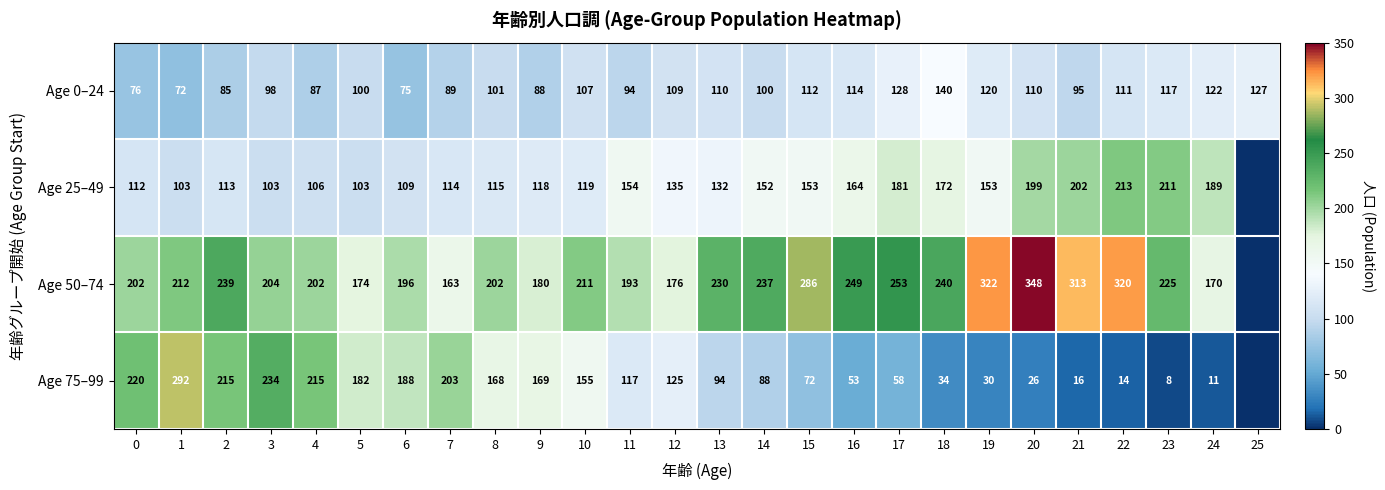

What is the difference between the highest and lowest values at 3?

136